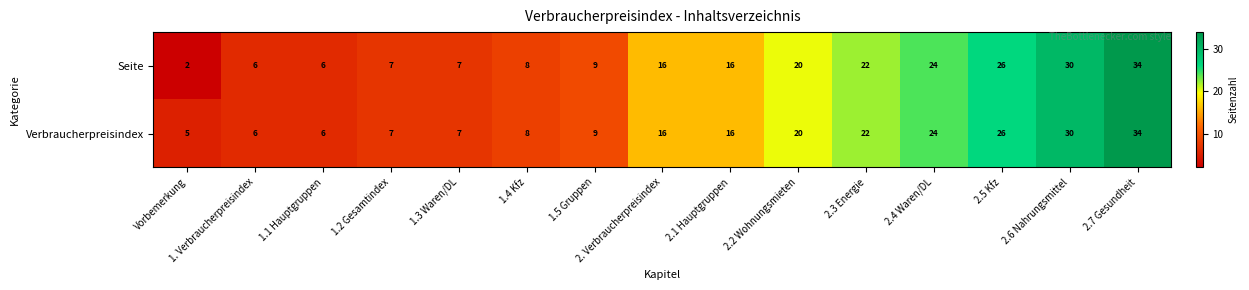

How many data points does each series have?

15